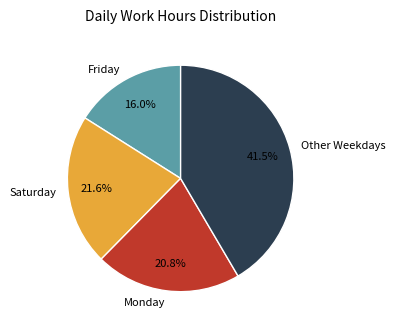

What is the ratio of the value at Monday to the value at Friday?

1.3